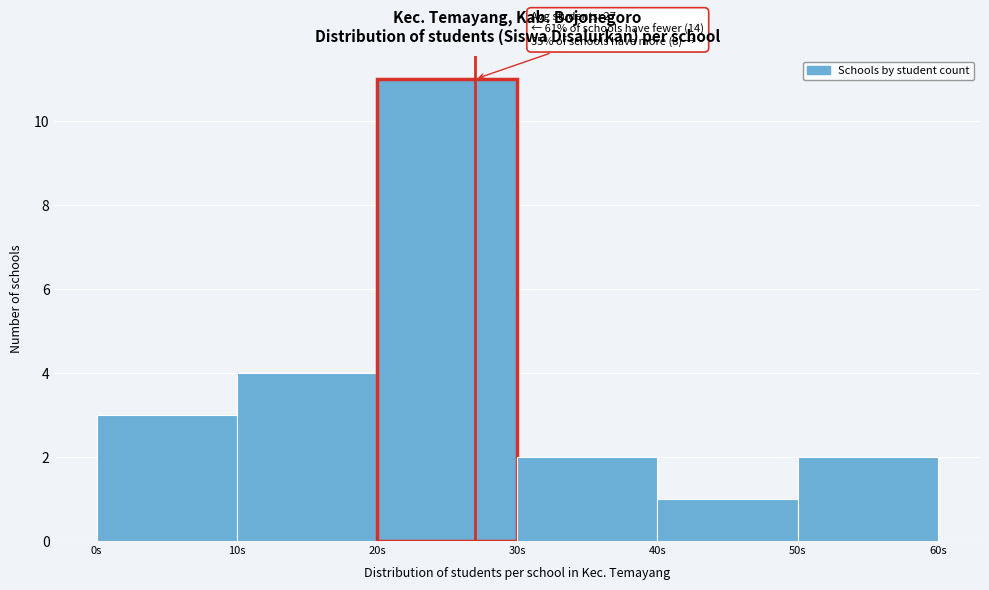

Over which range of the x-axis is the bar tallest?

20 to 30